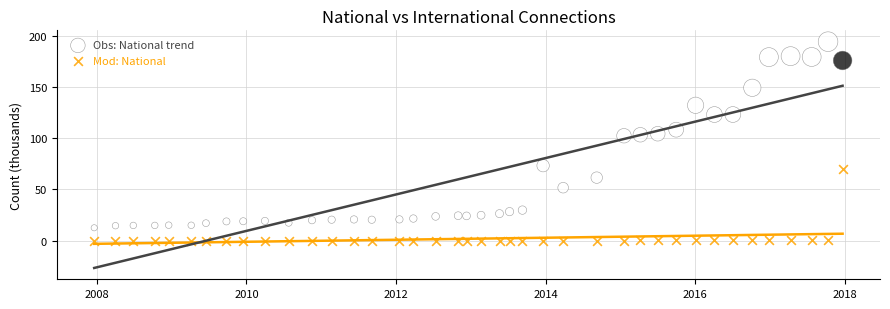

Across all data points, what is the range of Y values (max minus min)?

194.6